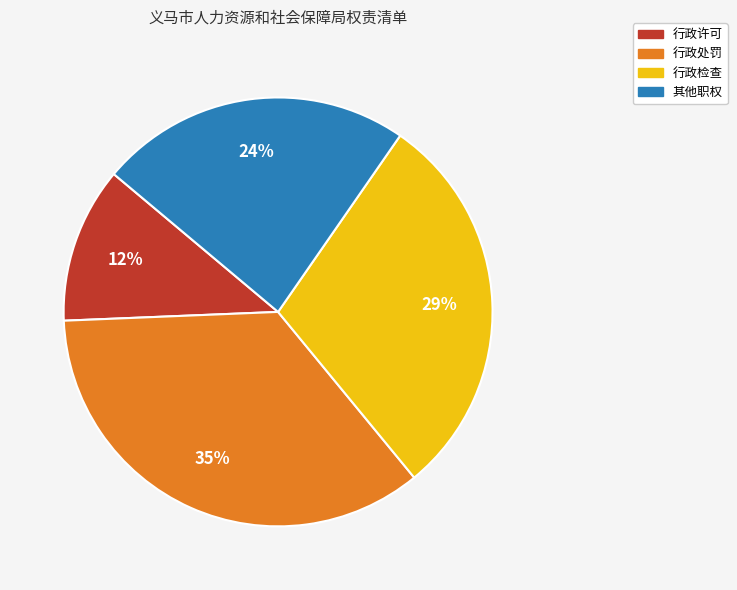

How many segments does this pie chart have?

4